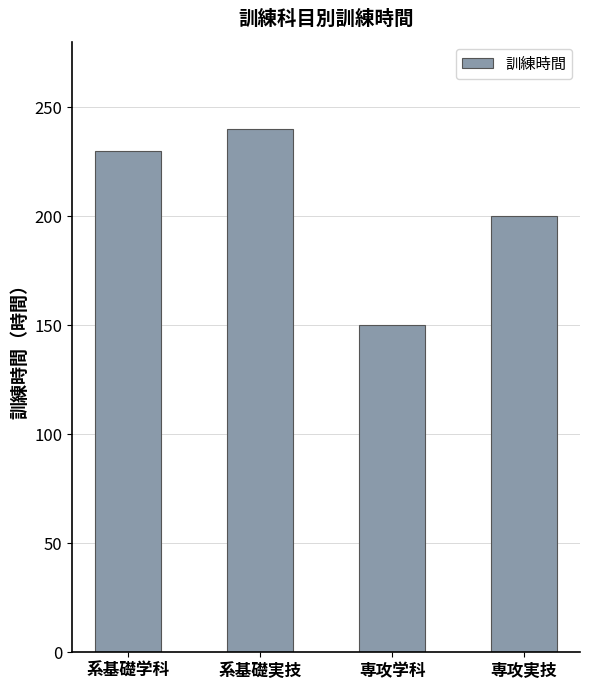

Rank the categories by value from highest to lowest.

系基礎実技, 系基礎学科, 専攻実技, 専攻学科